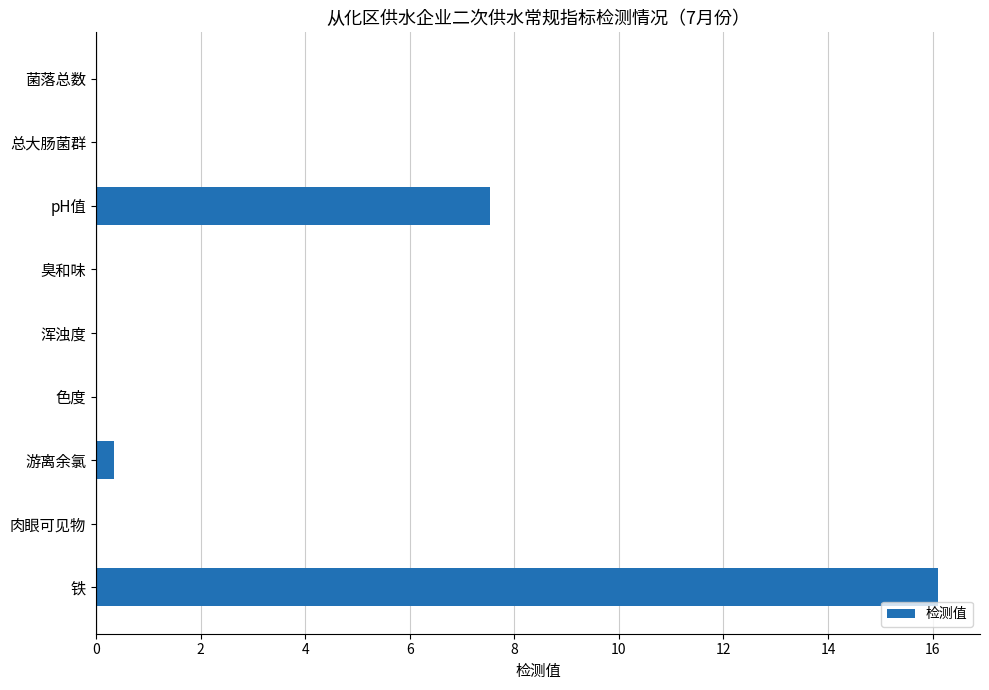

What is the change in value from 铁 to 浑浊度?

-16.1